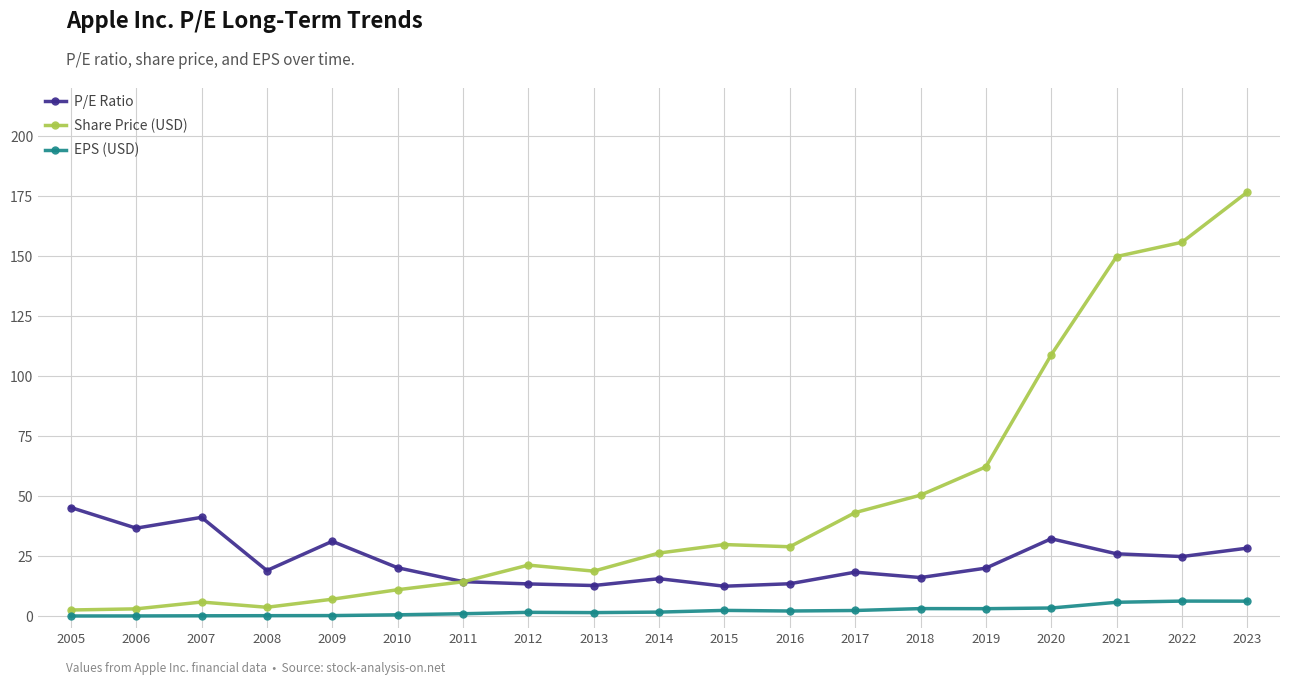

True or false: EPS (USD) has a value of 2.4 at 2017.

True